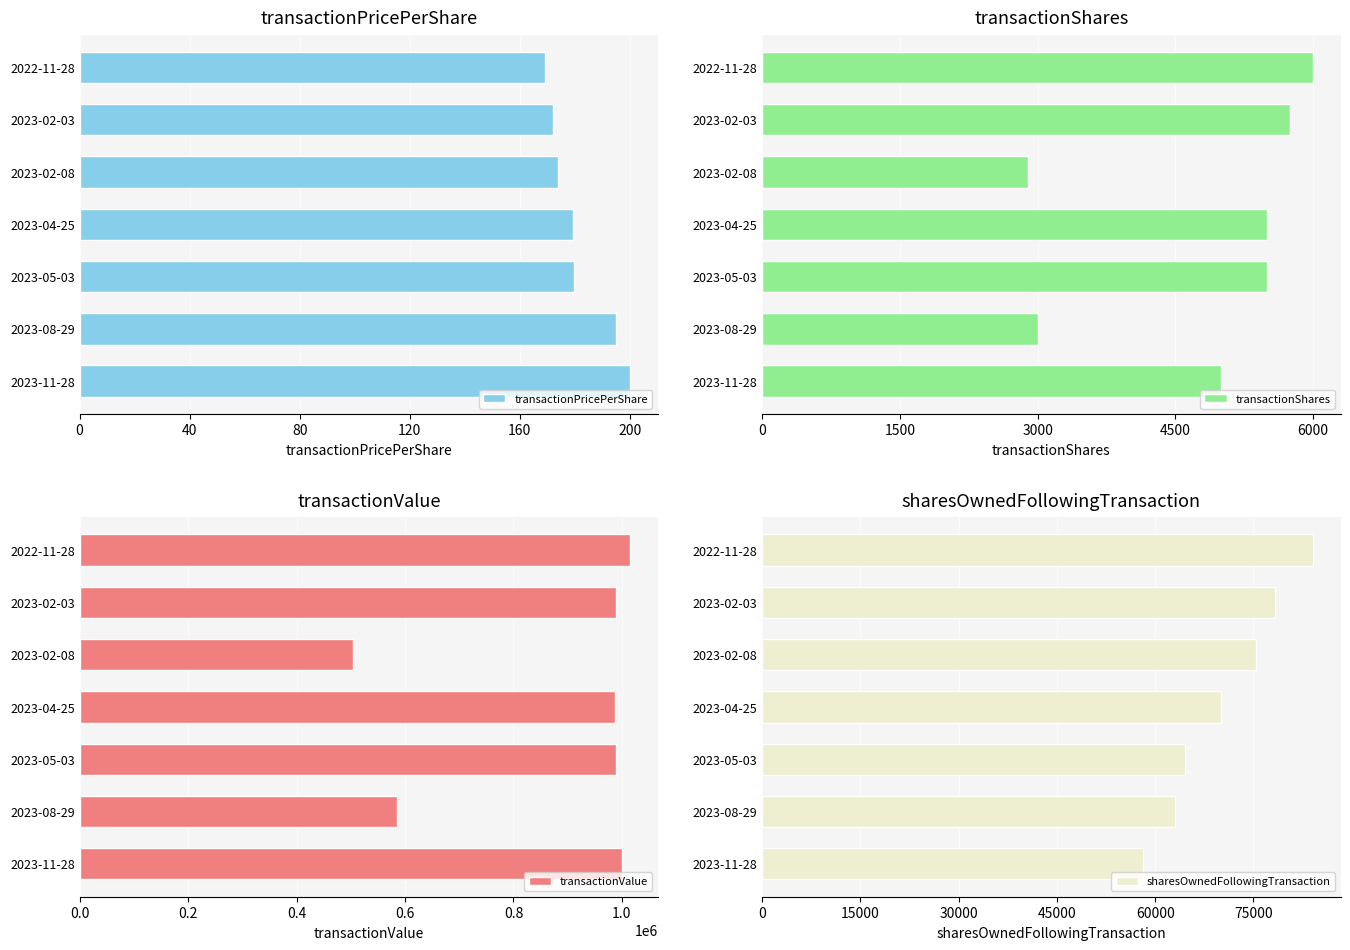

Where is transactionPricePerShare nearest to the value 184?

2023-05-03